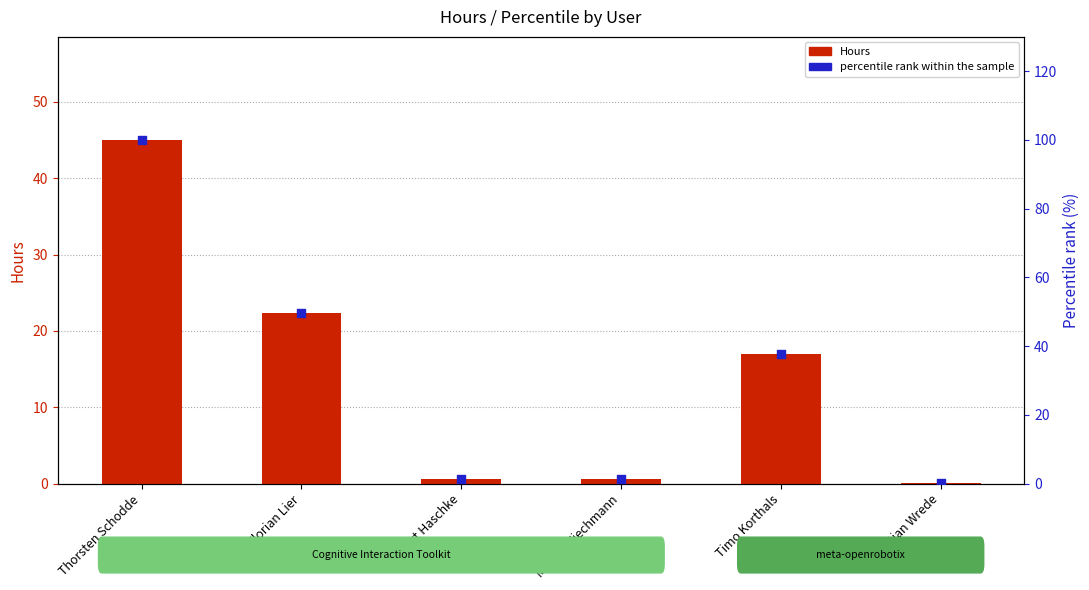

What is the total value across all series at Martin Wiechmann?

1.9